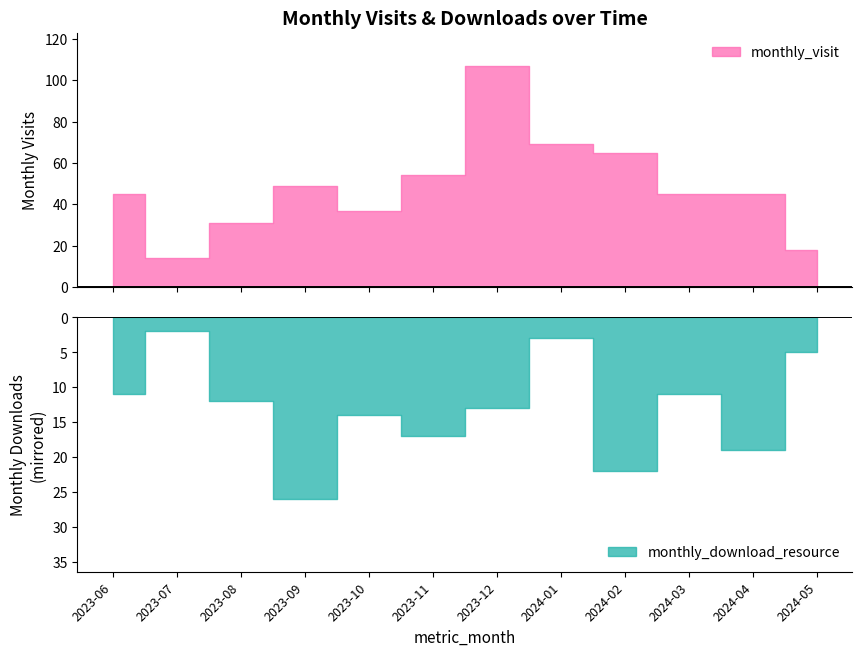

Which has a higher value, 2023-06 or 2023-10?

2023-06